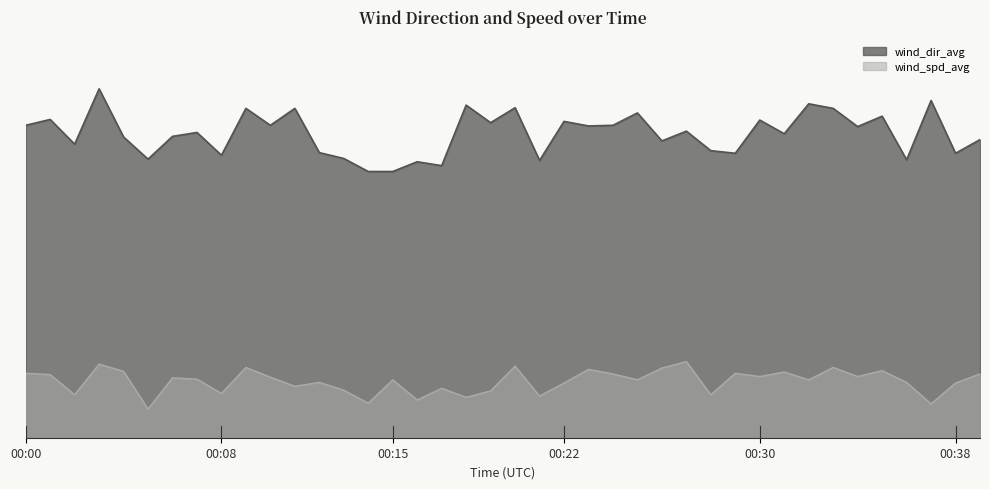

What is the spread (max minus min) of values at 00:07?

37.9